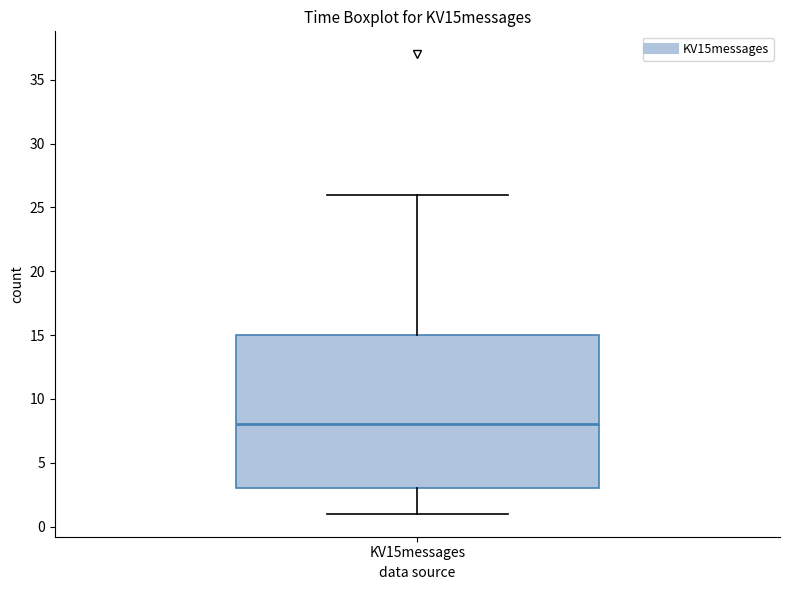

Where does the median line of the box for KV15messages sit on the y-axis? The values are not printed on the chart, so give them approximately, as read against the axis.

8